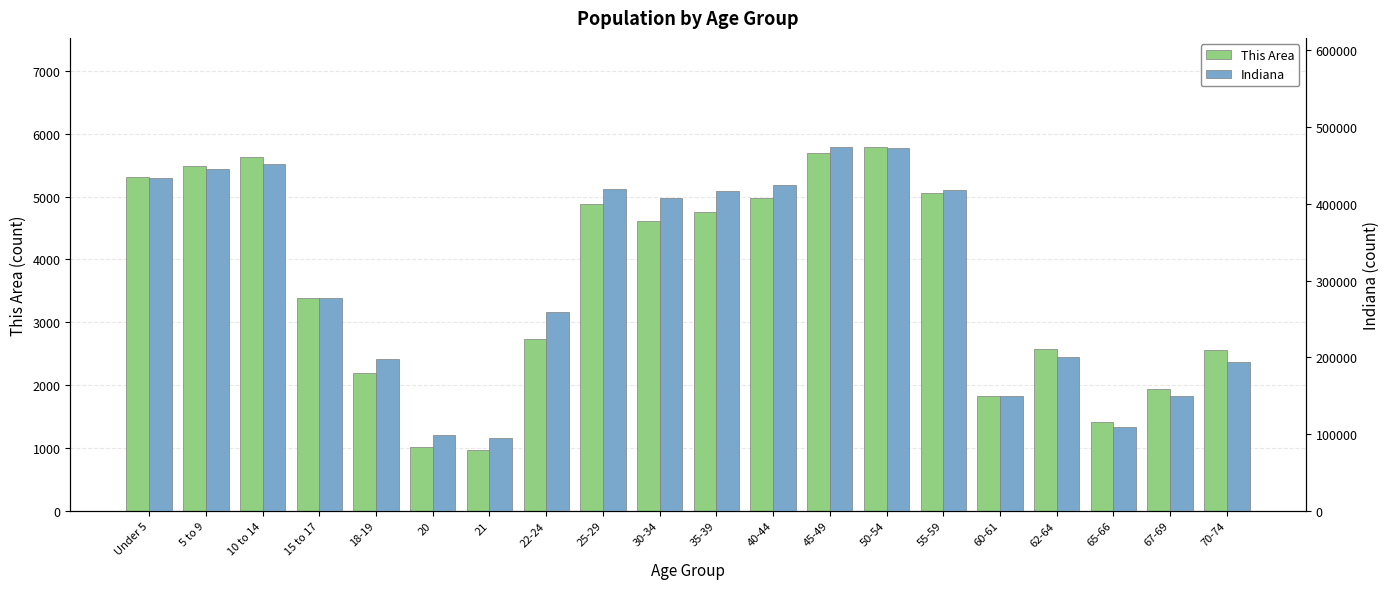

Which series has the largest total across all categories?

Indiana